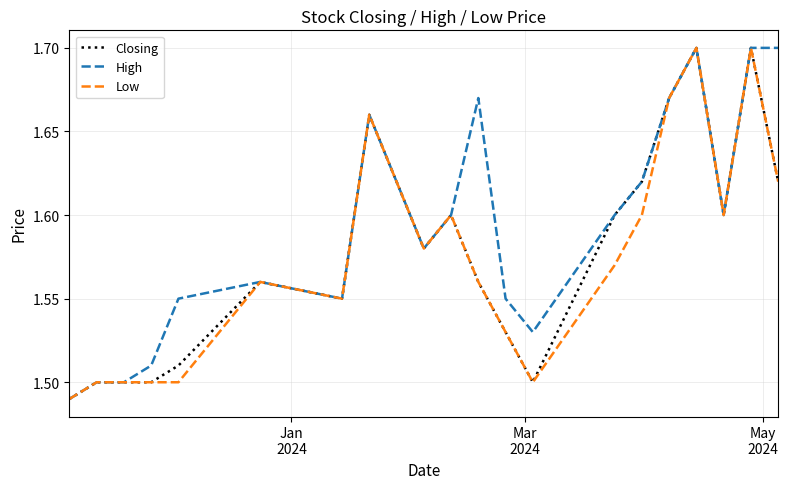

List the series in order of their overall mean, lowest first.

Low, Closing, High